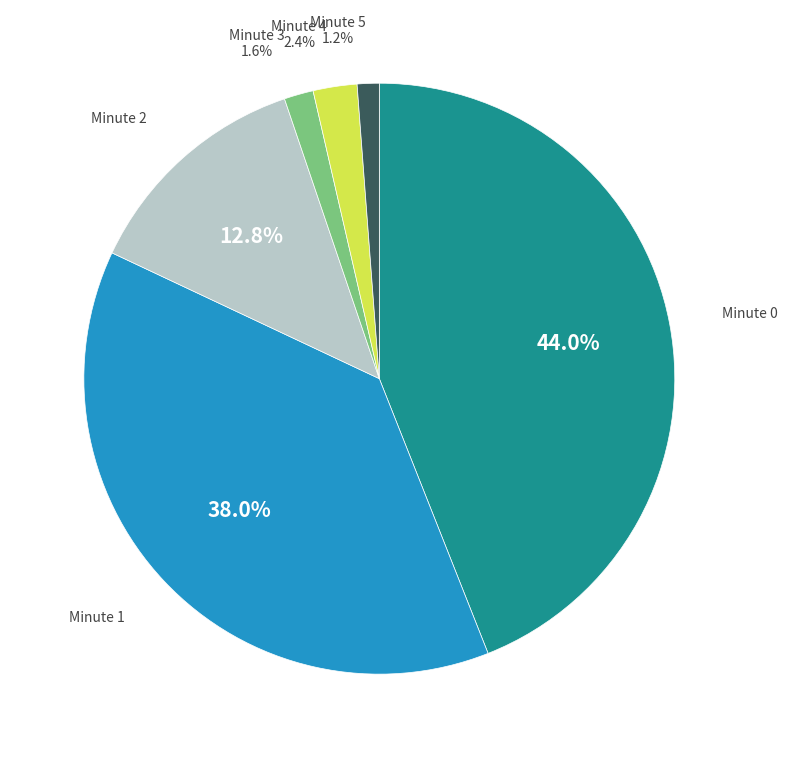

Is there a majority slice in this chart?

No